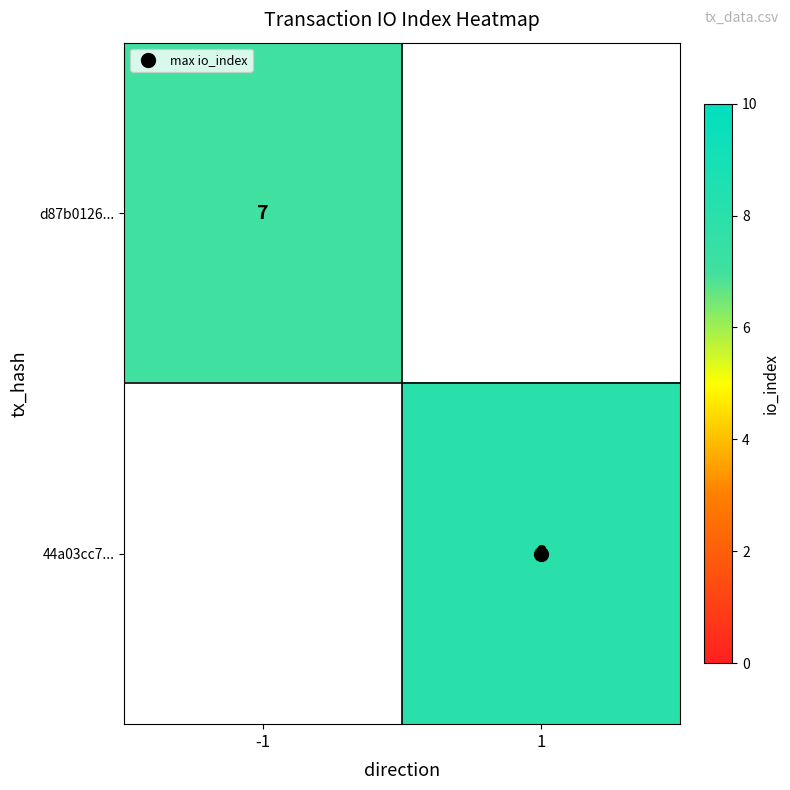

At which category does the chart reach its peak across all series?

1